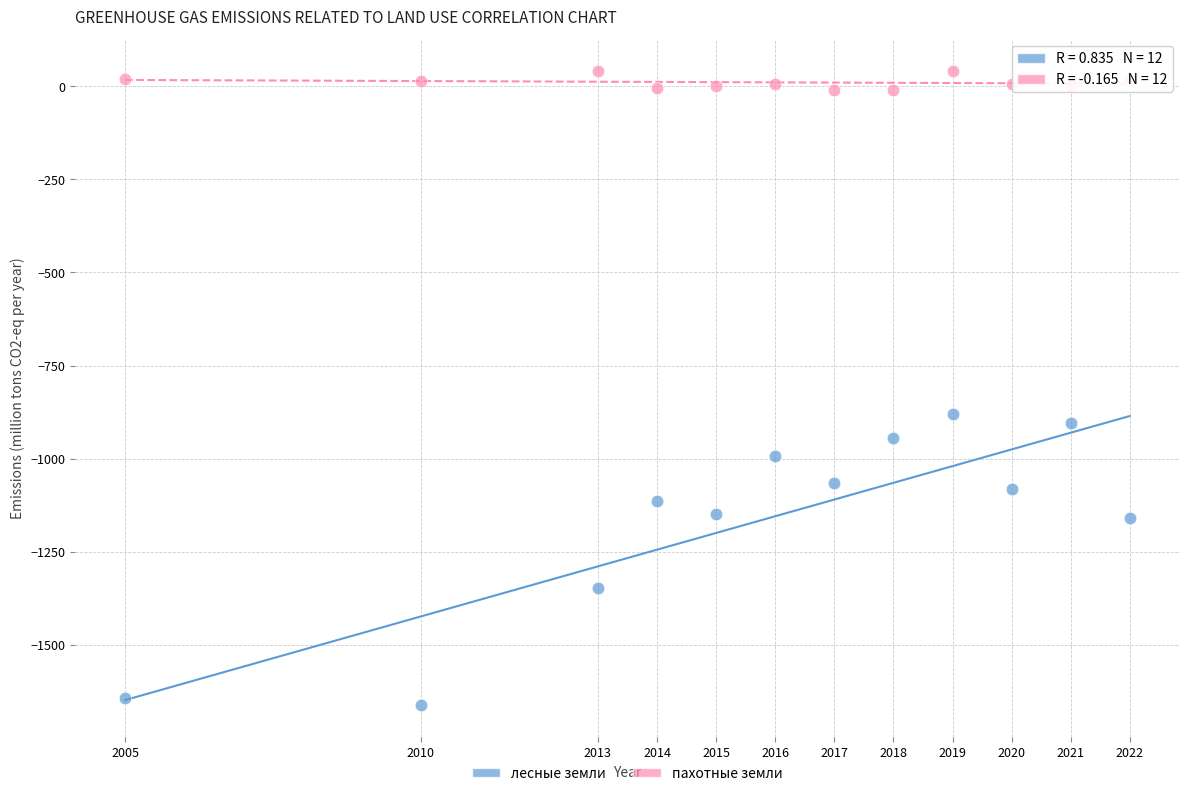

Across all data points, what is the range of X values (max minus min)?

17.0